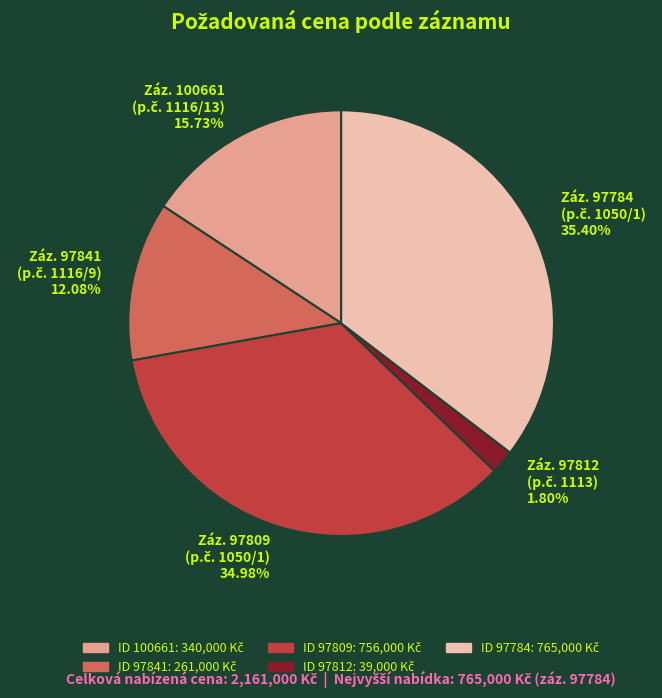

Does any single category account for the majority?

No